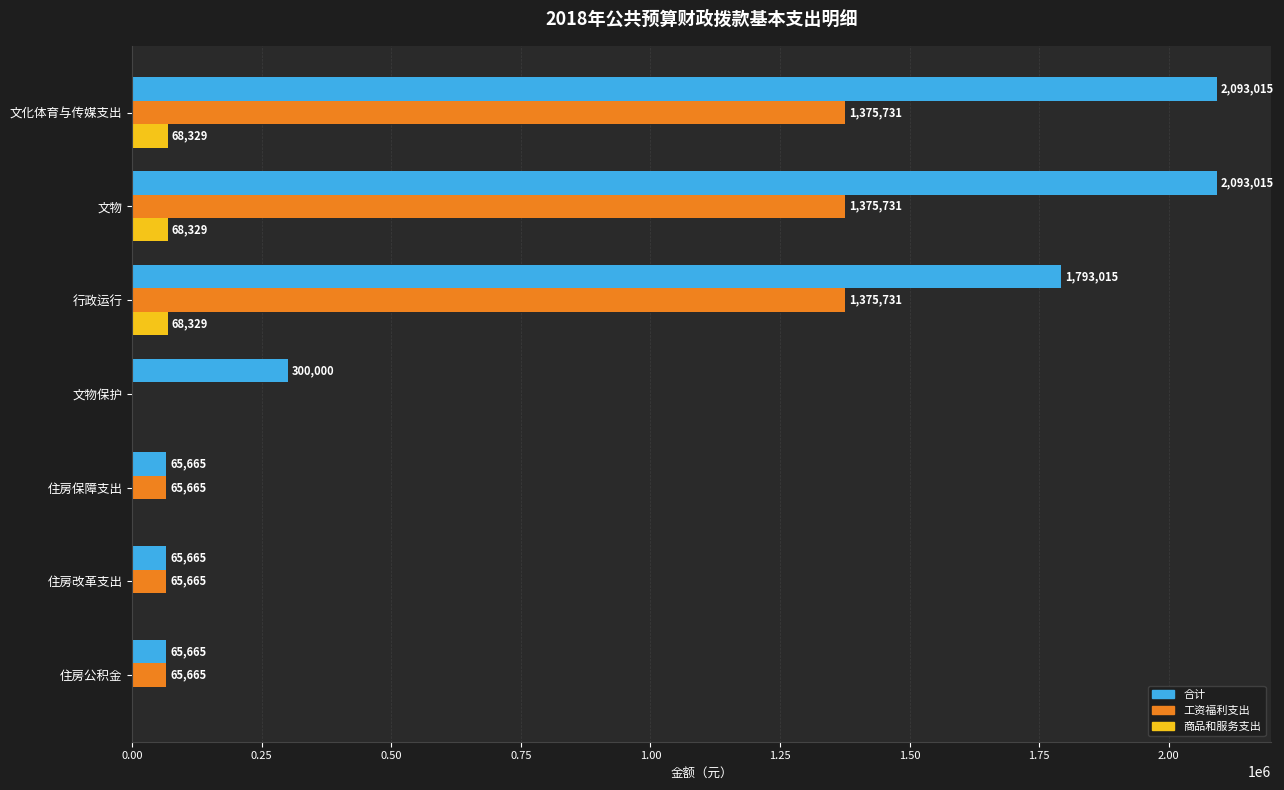

Between 文物 and 住房保障支出, which series saw the biggest shift?

合计